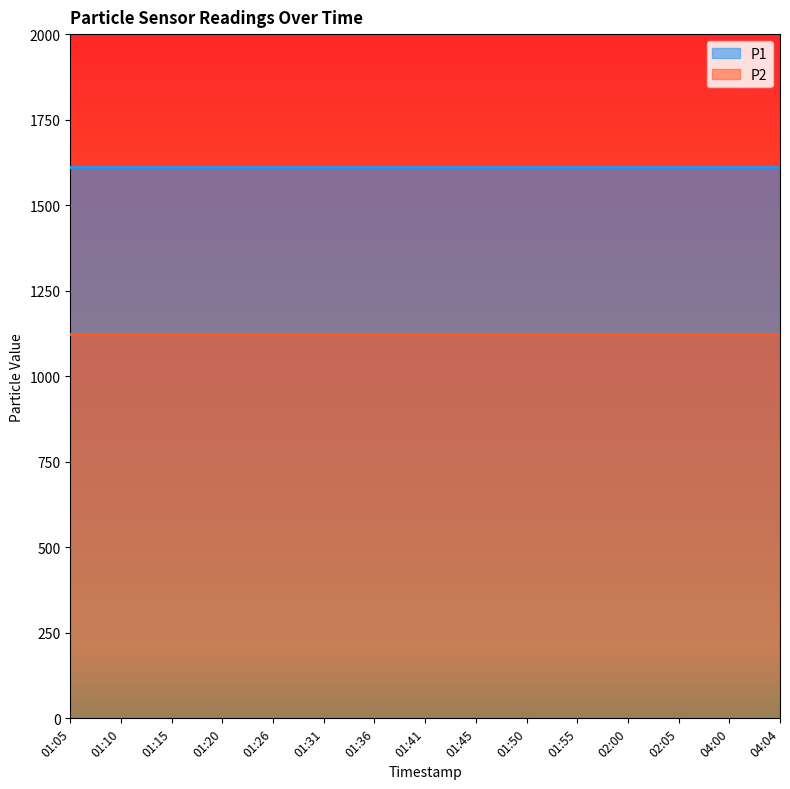

What is the maximum value shown in the chart?

1613